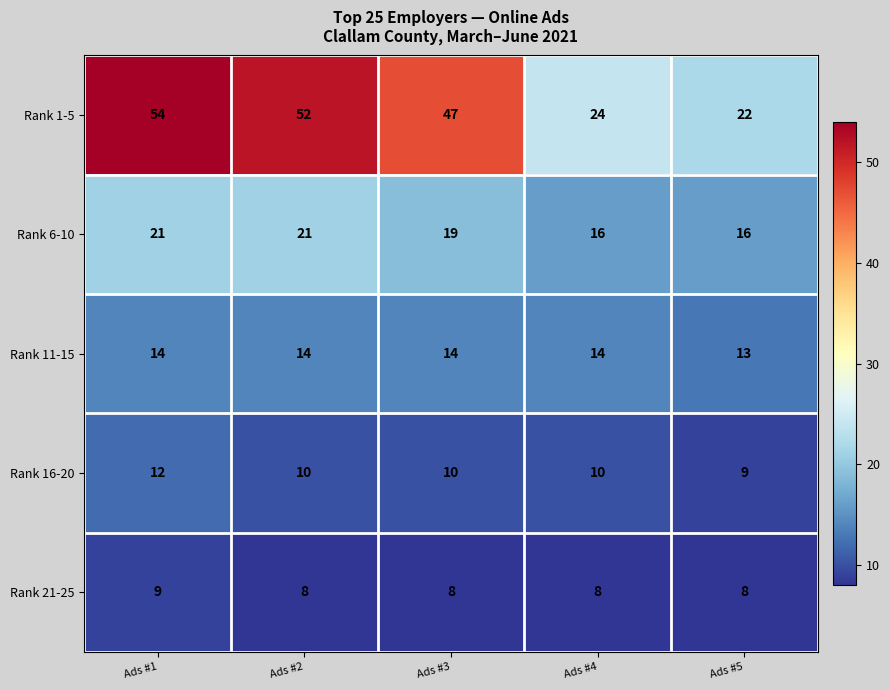

Which category has the highest value across all series?

Ads #1